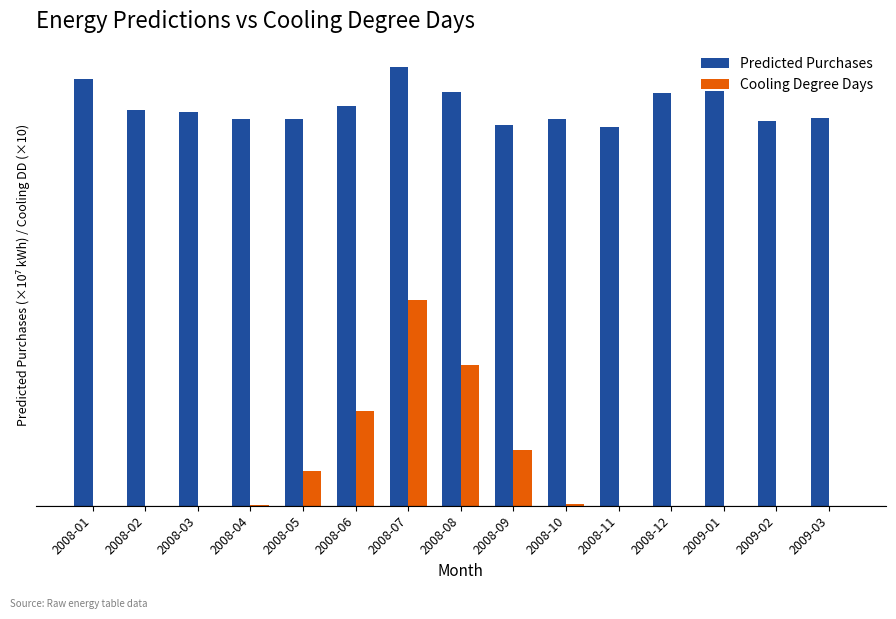

What are all the series names shown in the legend?

Predicted Purchases, Cooling Degree Days